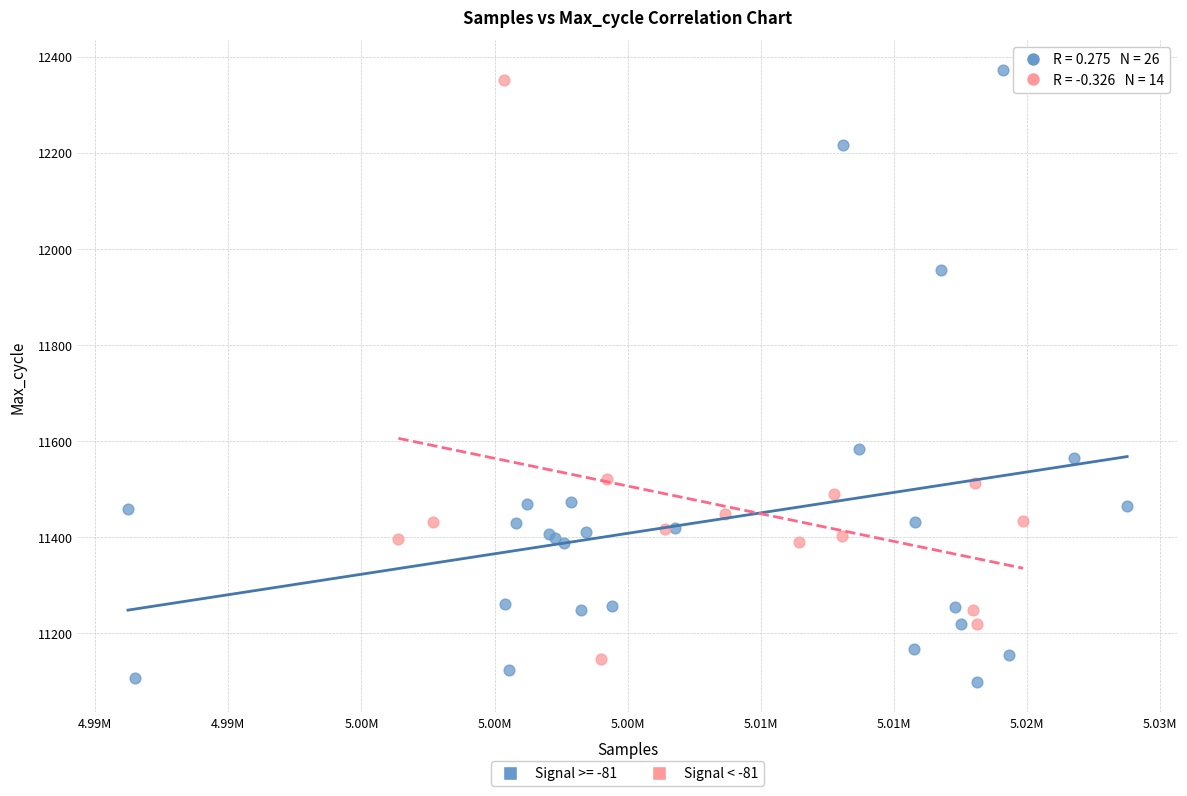

What are all the series names shown in the legend?

Signal >= -81, Signal < -81